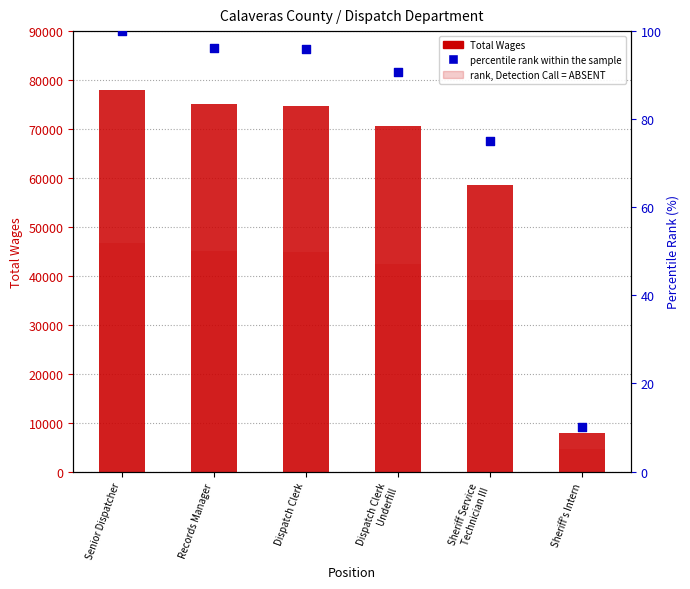

Is the value of percentile rank within the sample at Dispatch Clerk greater than the value of Total Wages (max per position) at Dispatch Clerk
Underfill?

No